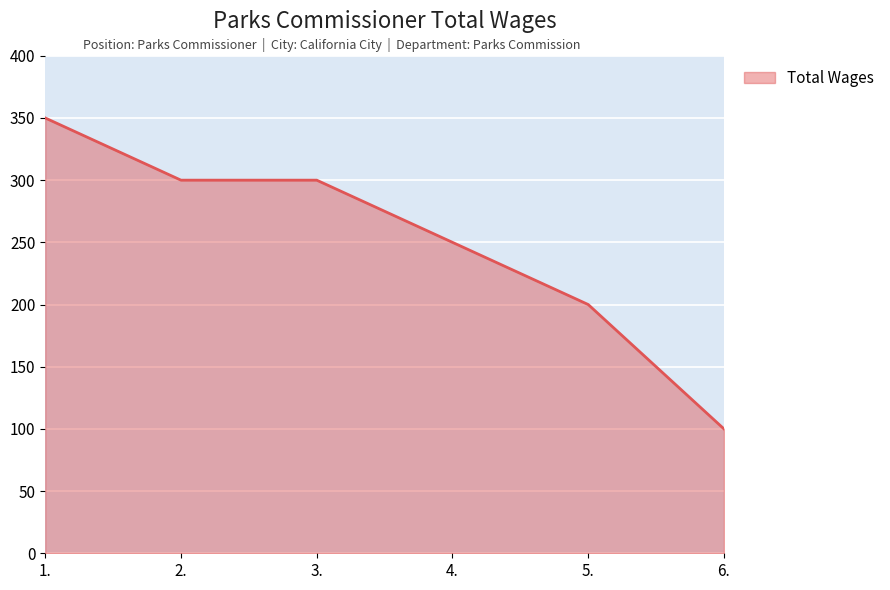

What is the difference between the maximum and second lowest values?

150